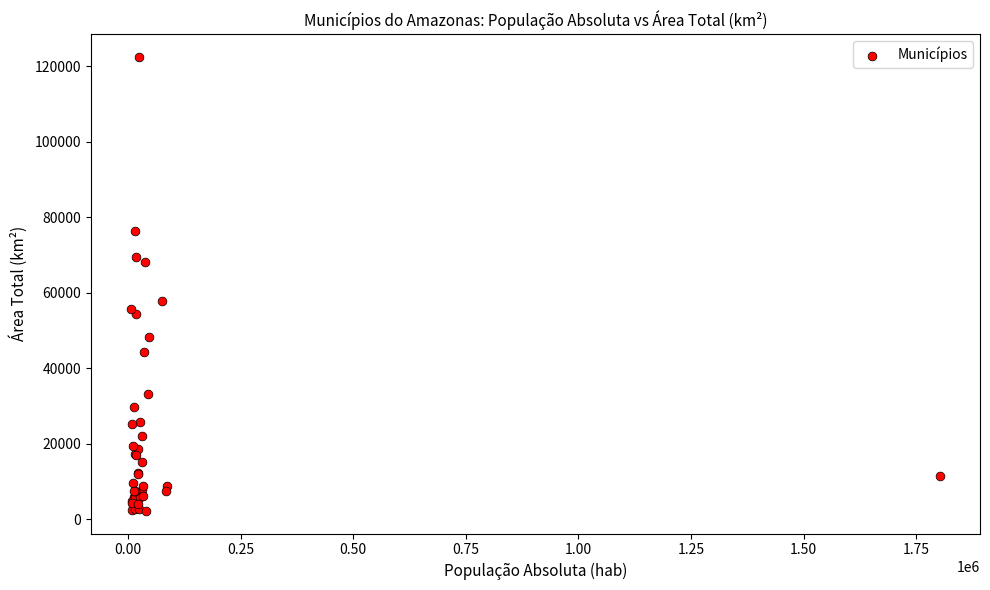

What Y value in the scatter plot is closest to 62345?

57921.9